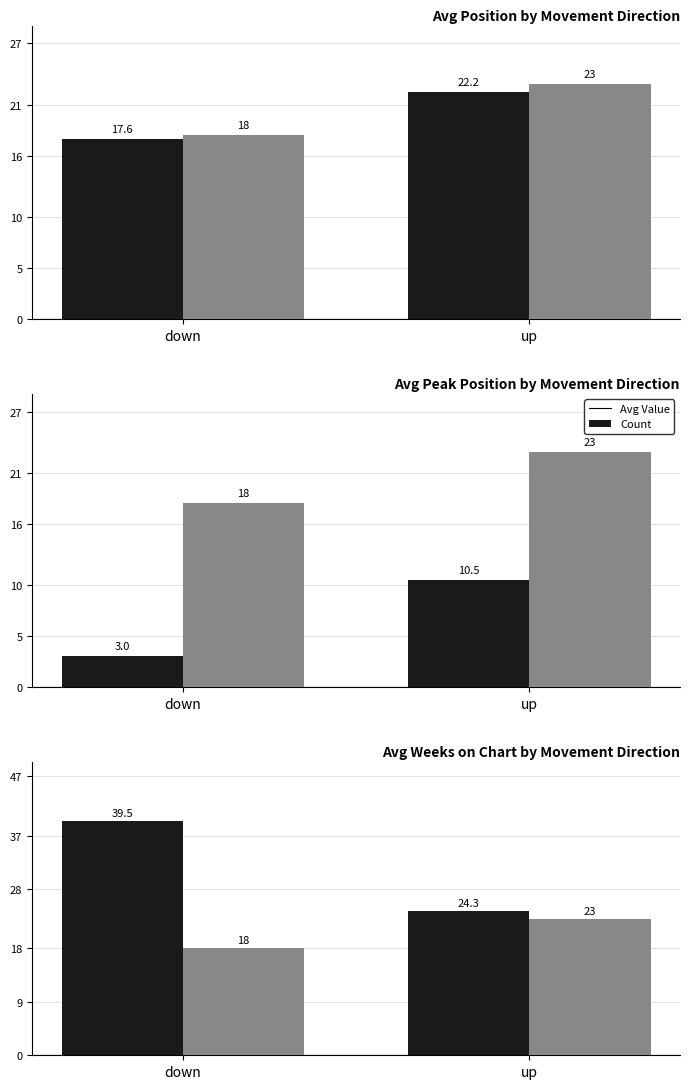

Count the Count values in the range 18 to 23.

2